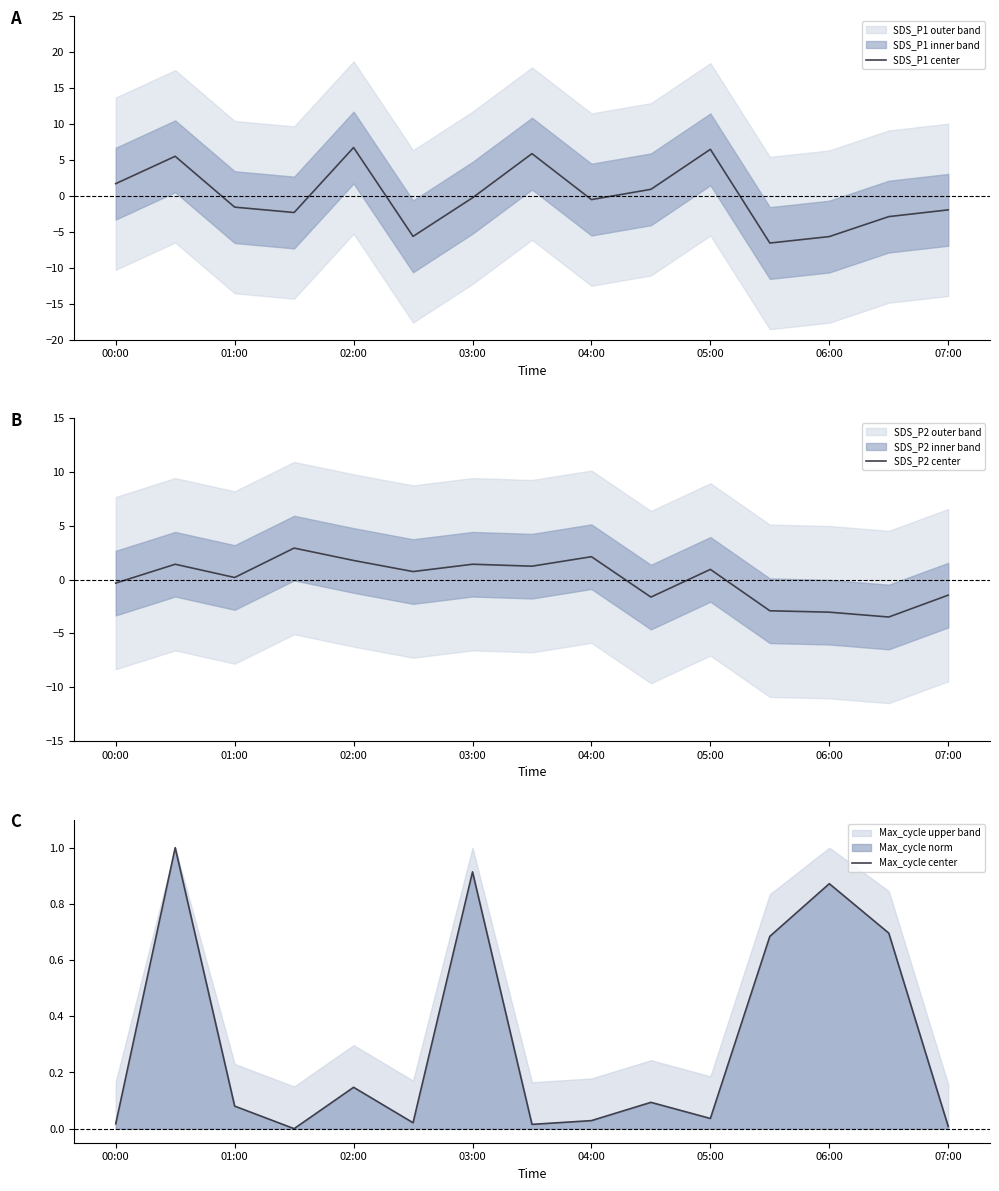

What is the minimum value shown in the chart?

-6.6